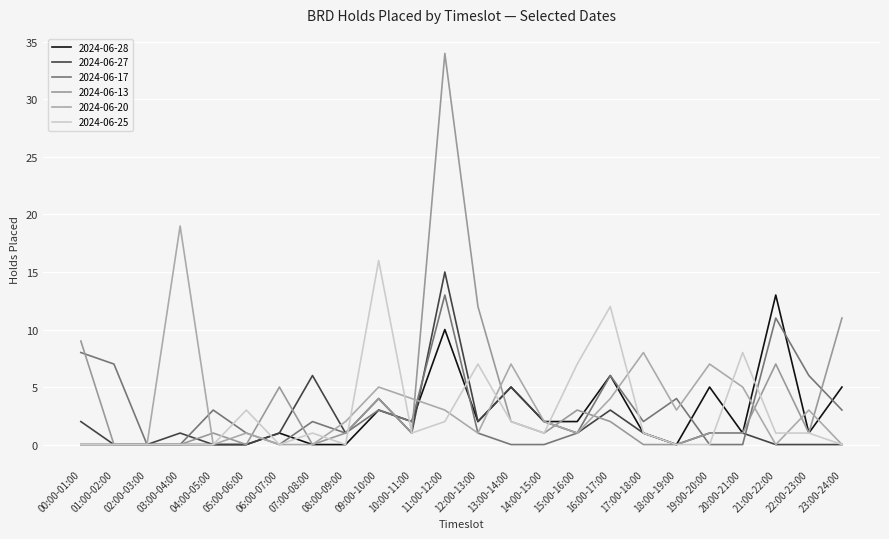

At which category does the chart reach its peak across all series?

11:00-12:00